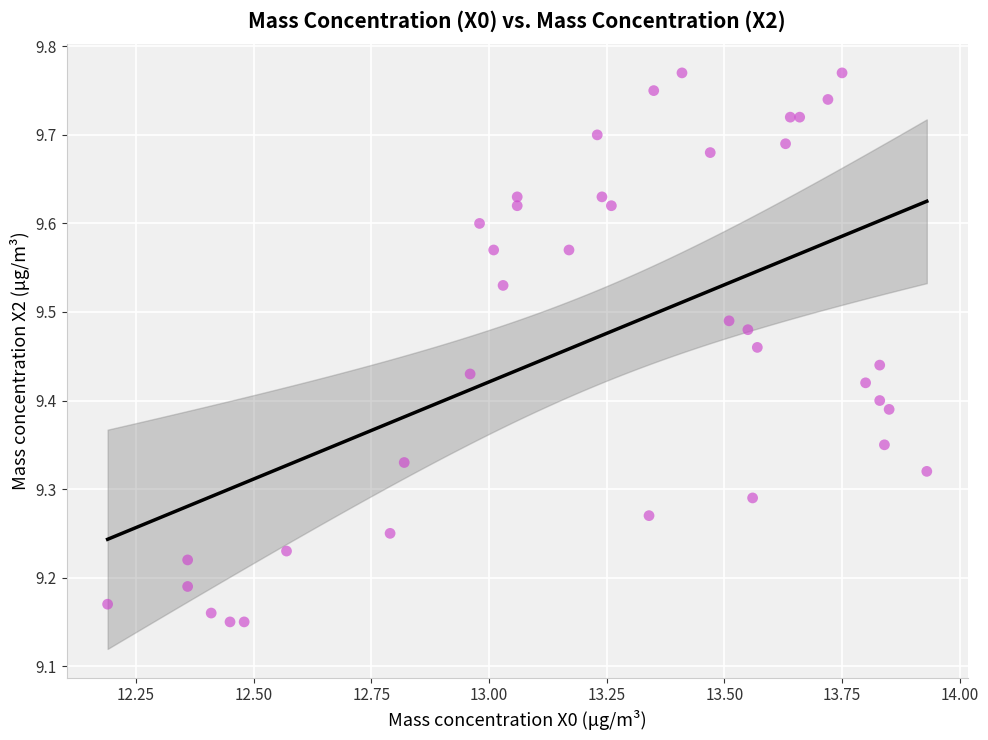

What is the range of X values (max minus min)?

1.7